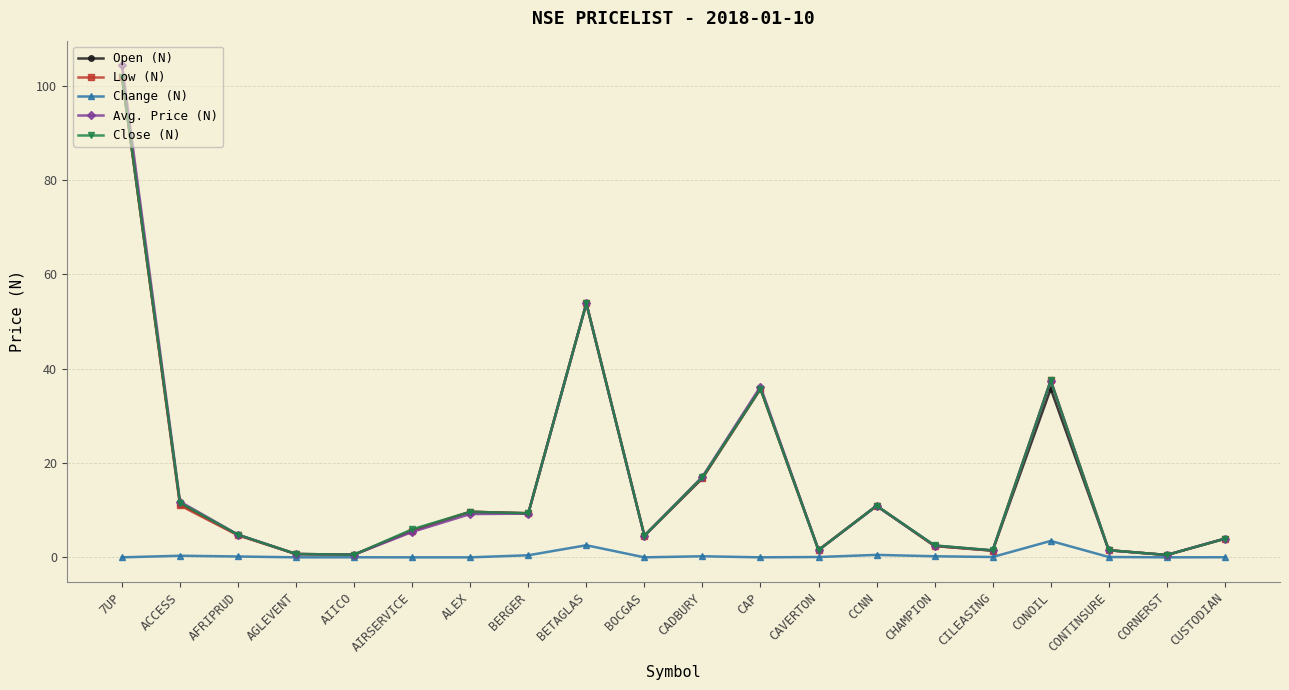

At how many categories does at least one series exceed 93?

1